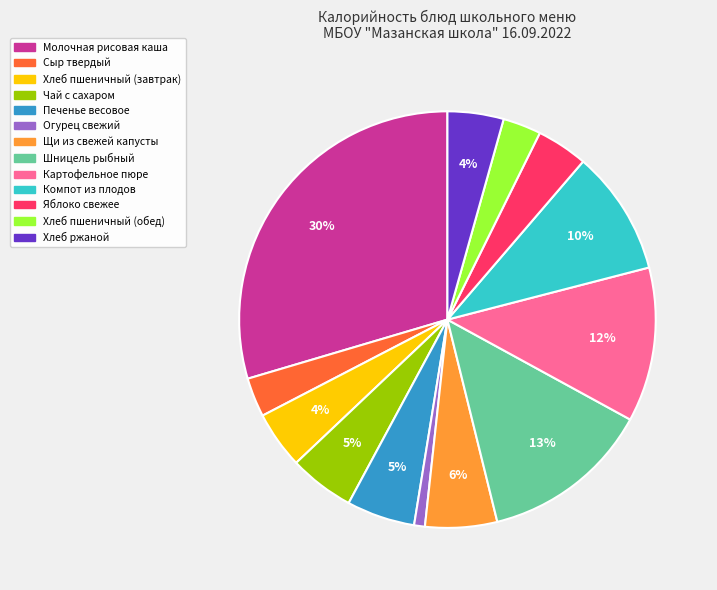

To the nearest percent, what percentage of the pie is Хлеб ржаной?

4%